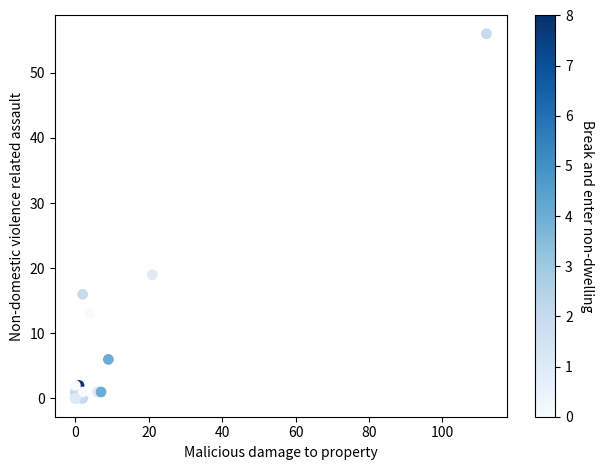

What Y value in the scatter plot is closest to 28?

19